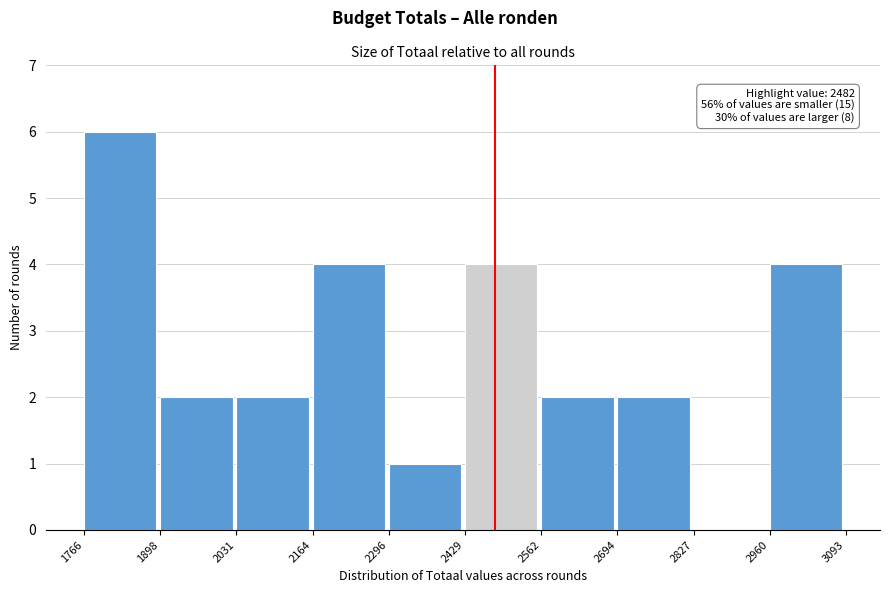

Over which range of the x-axis is the bar tallest?

1766 to 1898